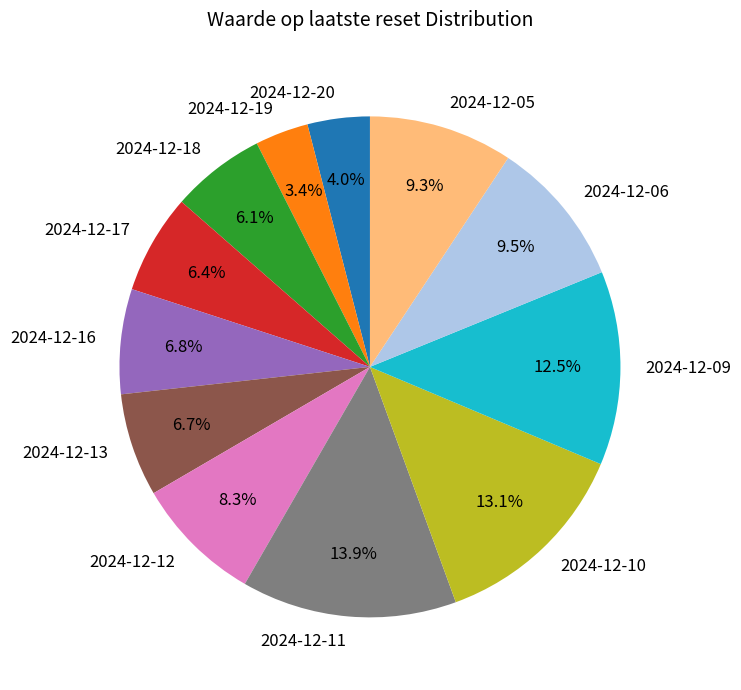

Combined, what portion of the pie is 2024-12-11 and 2024-12-17?

20.3%